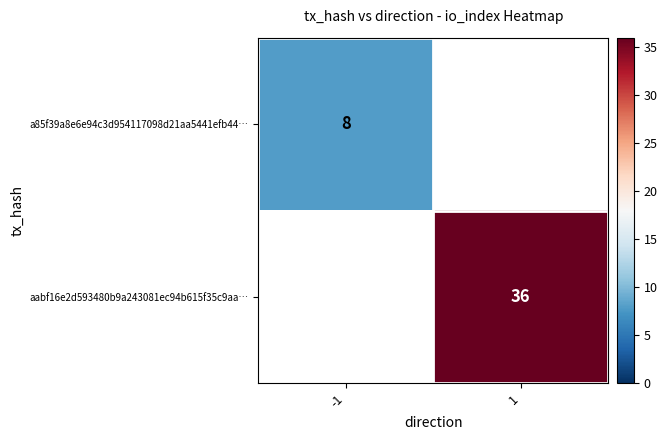

Is the value of aabf16e2d593480b9a243081ec94b615f35c9aa… at 1 greater than the value of a85f39a8e6e94c3d954117098d21aa5441efb44… at -1?

Yes